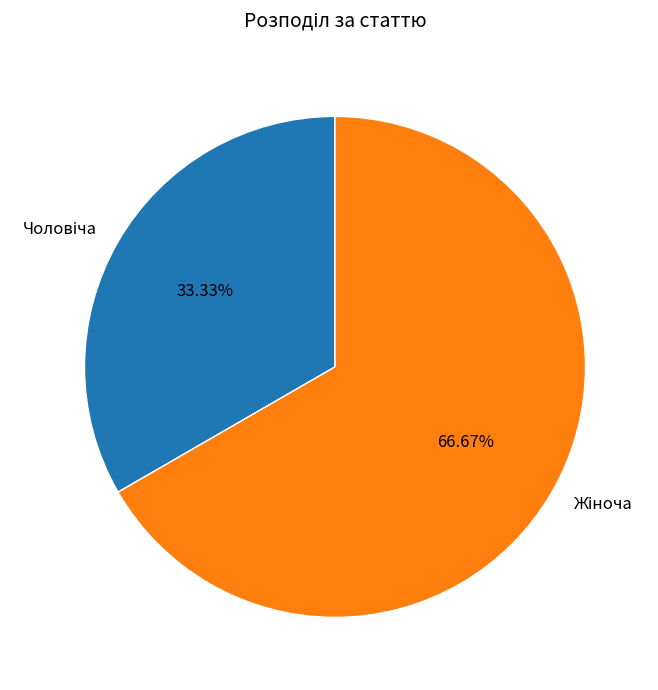

Is there any slice that represents more than half of the pie?

Yes